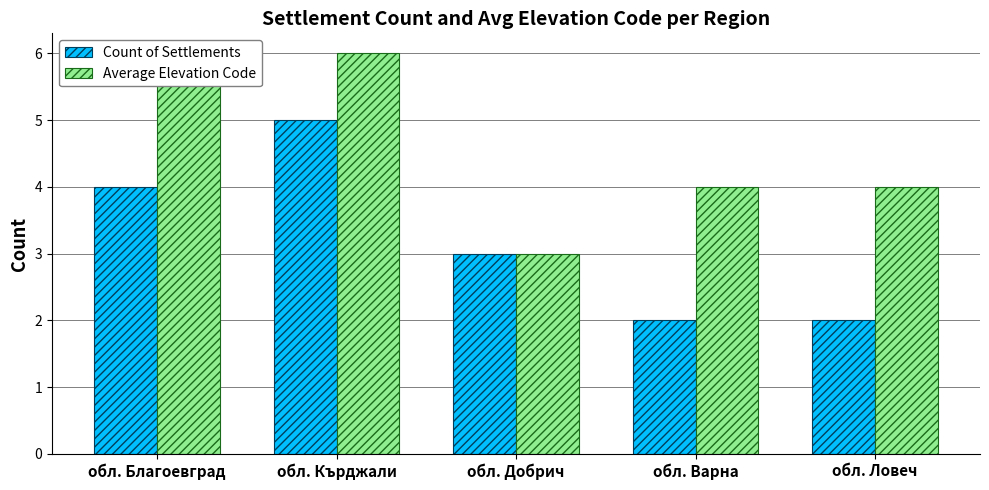

How many categories are shown in the chart?

5